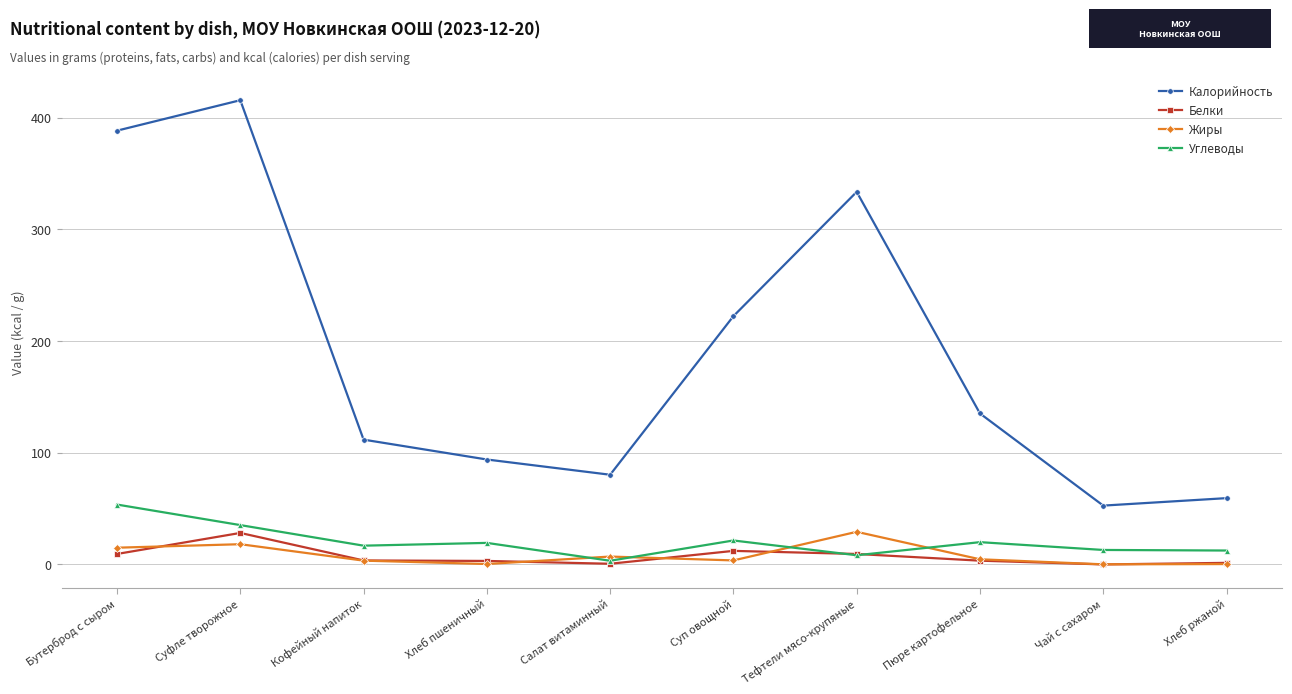

At Суп овощной, list the series in order from smallest to largest.

Жиры, Белки, Углеводы, Калорийность